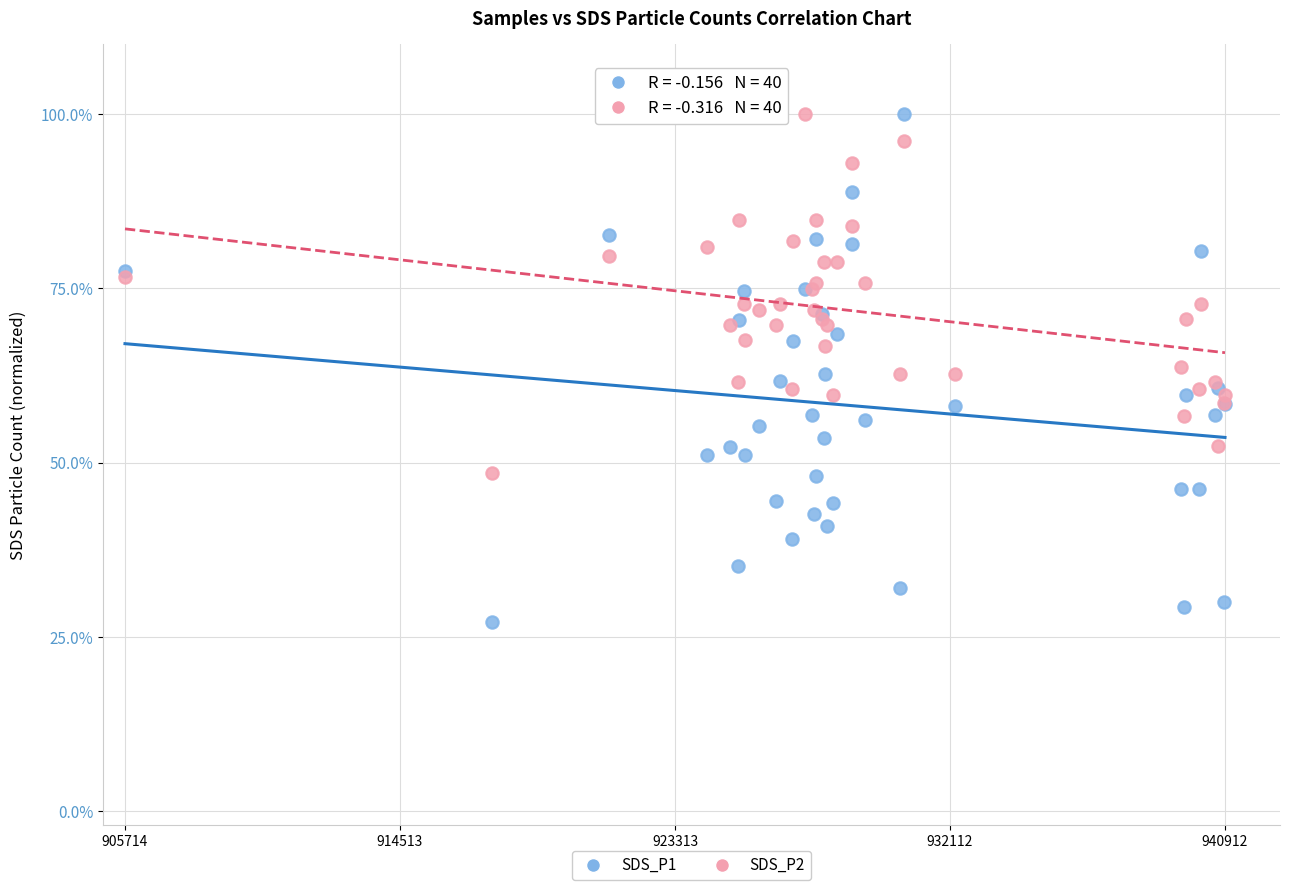

Which series has the widest spread of Y values?

SDS_P1